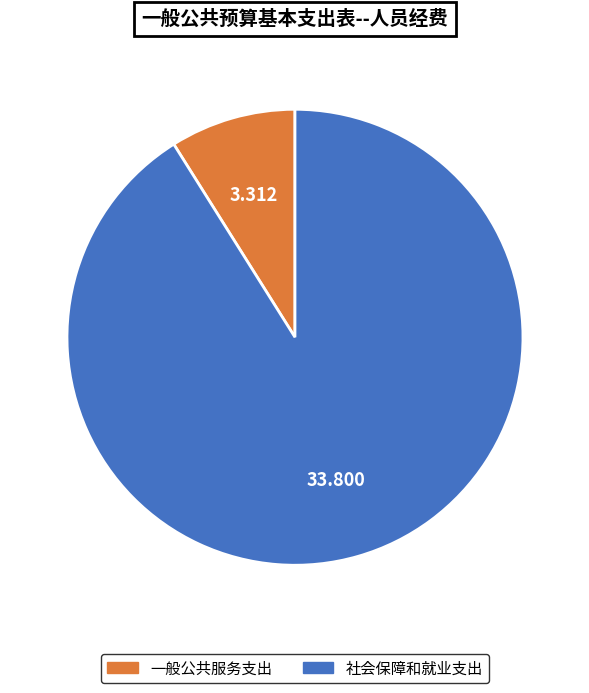

Which category has the smallest portion of the pie?

一般公共服务支出